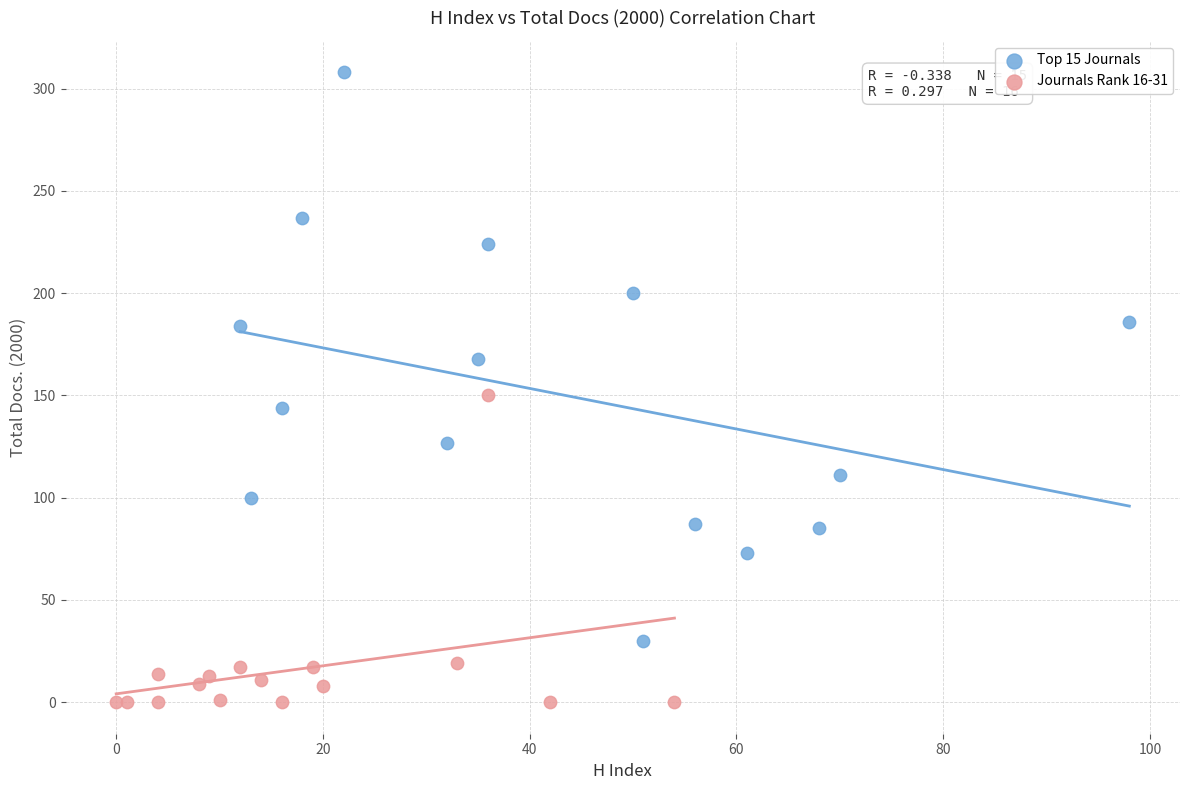

Which series reaches the minimum Y coordinate?

Journals Rank 16-31